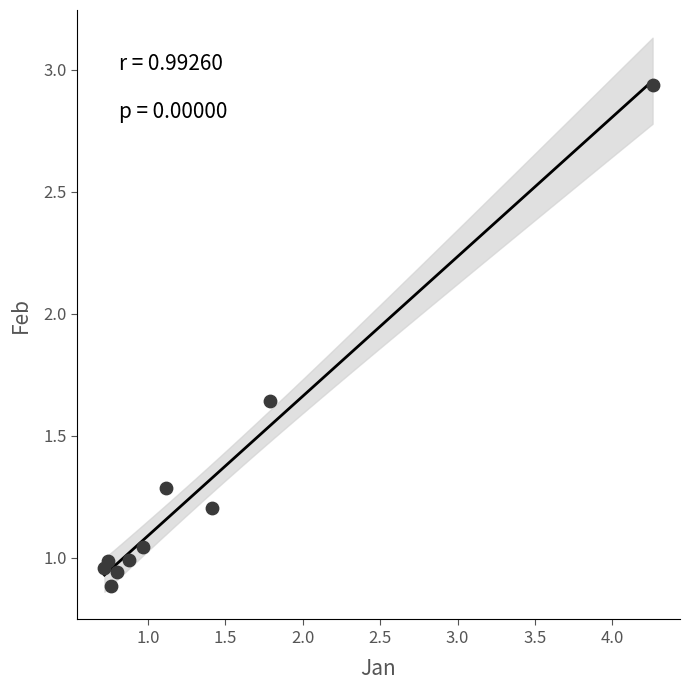

What is the range of X values (max minus min)?

3.5